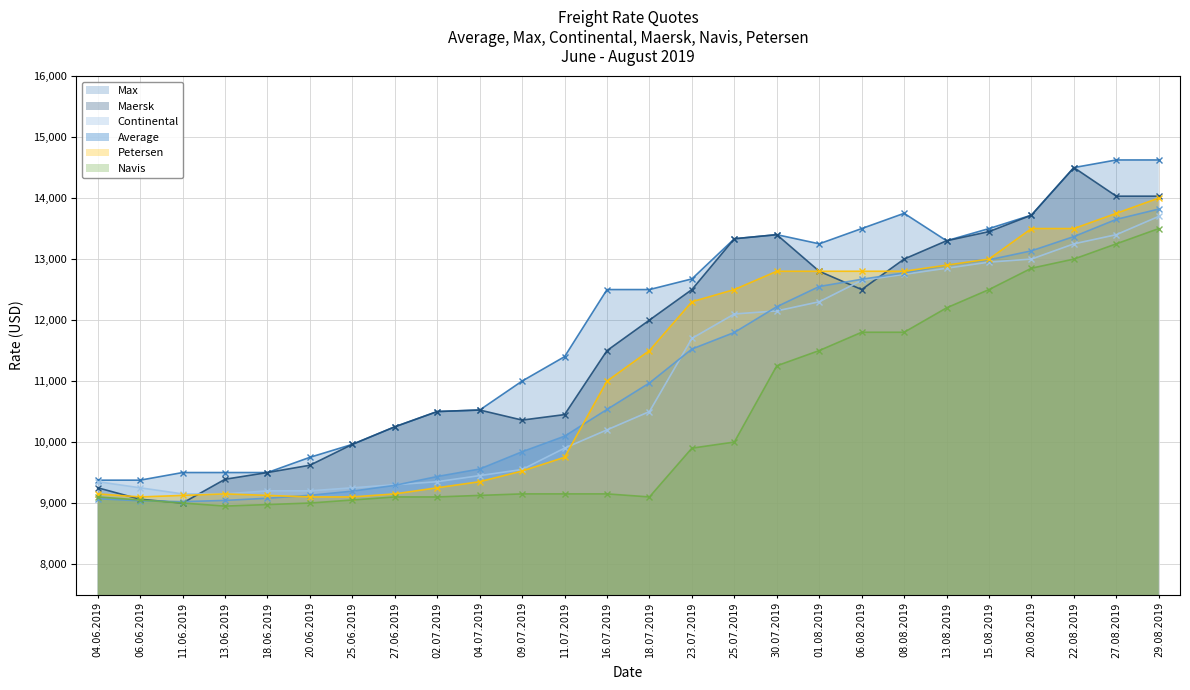

At which category does the chart reach its minimum across all series?

13.06.2019